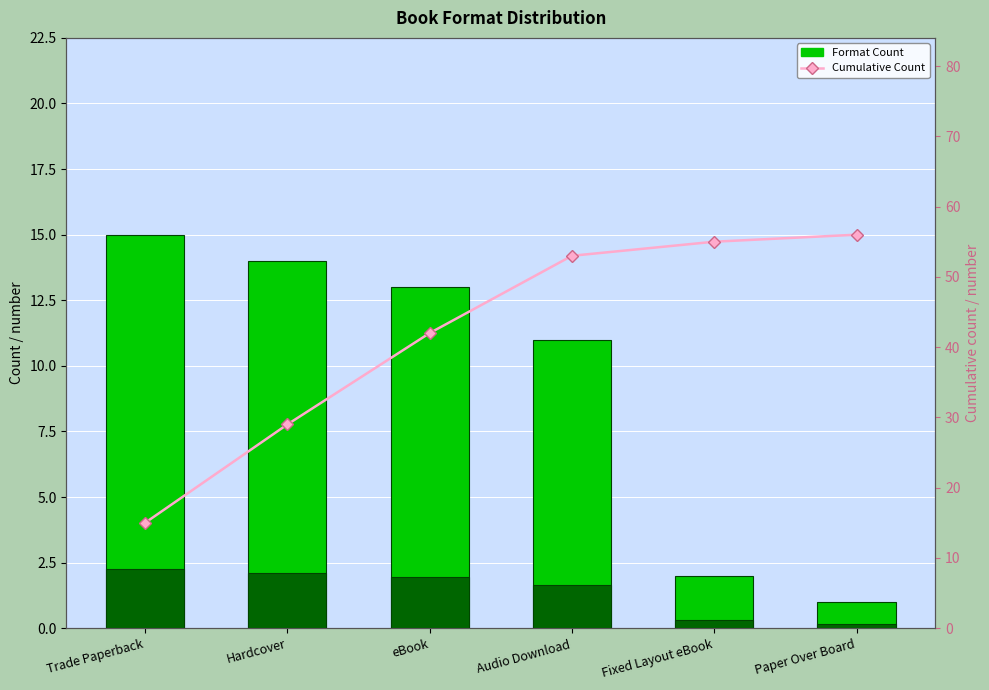

At which label does Cumulative Count reach its minimum?

Trade Paperback